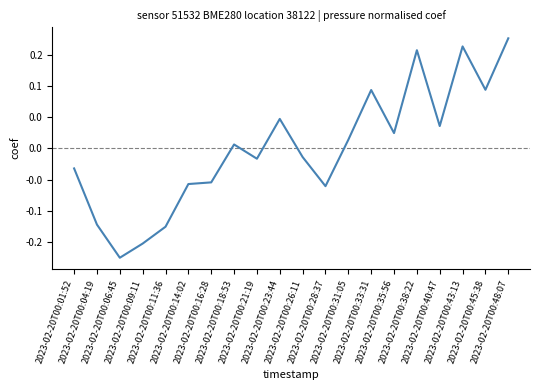

Does the chart display data point markers on the line(s)?

No